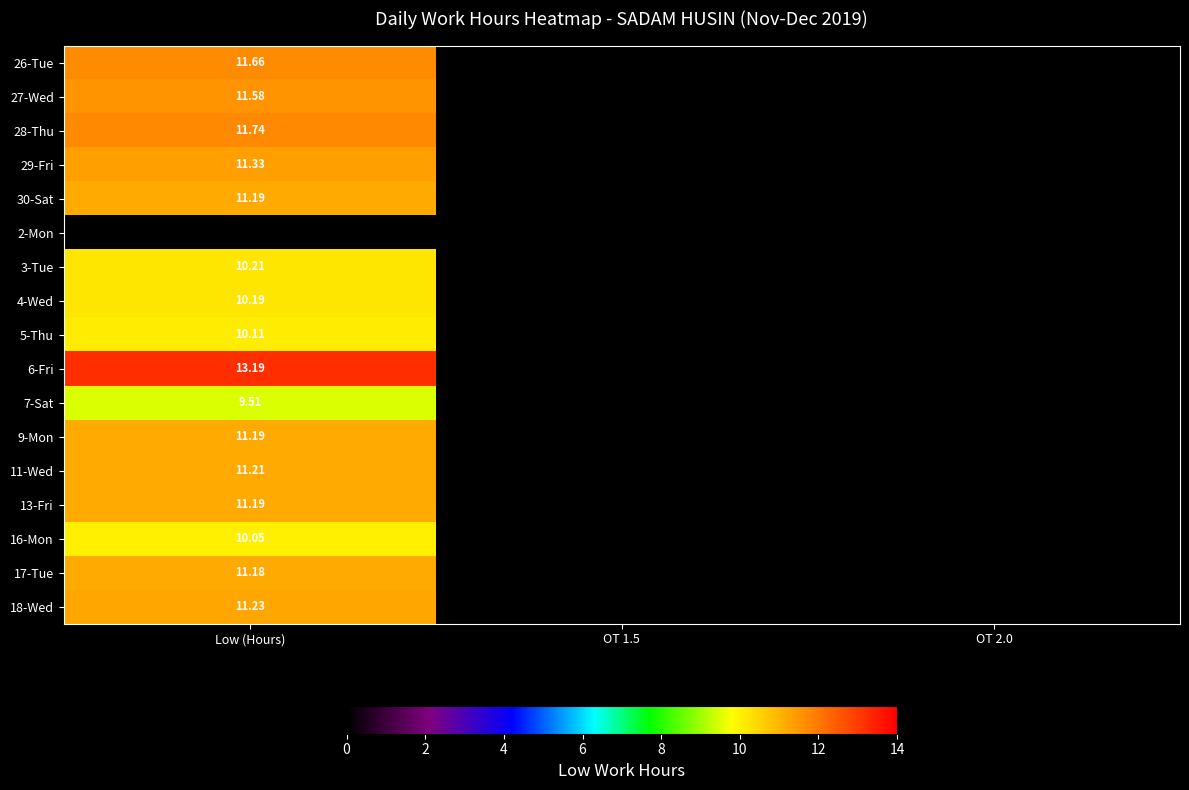

The 30-Sat series shows -4.8 at OT 1.5. True or false?

False